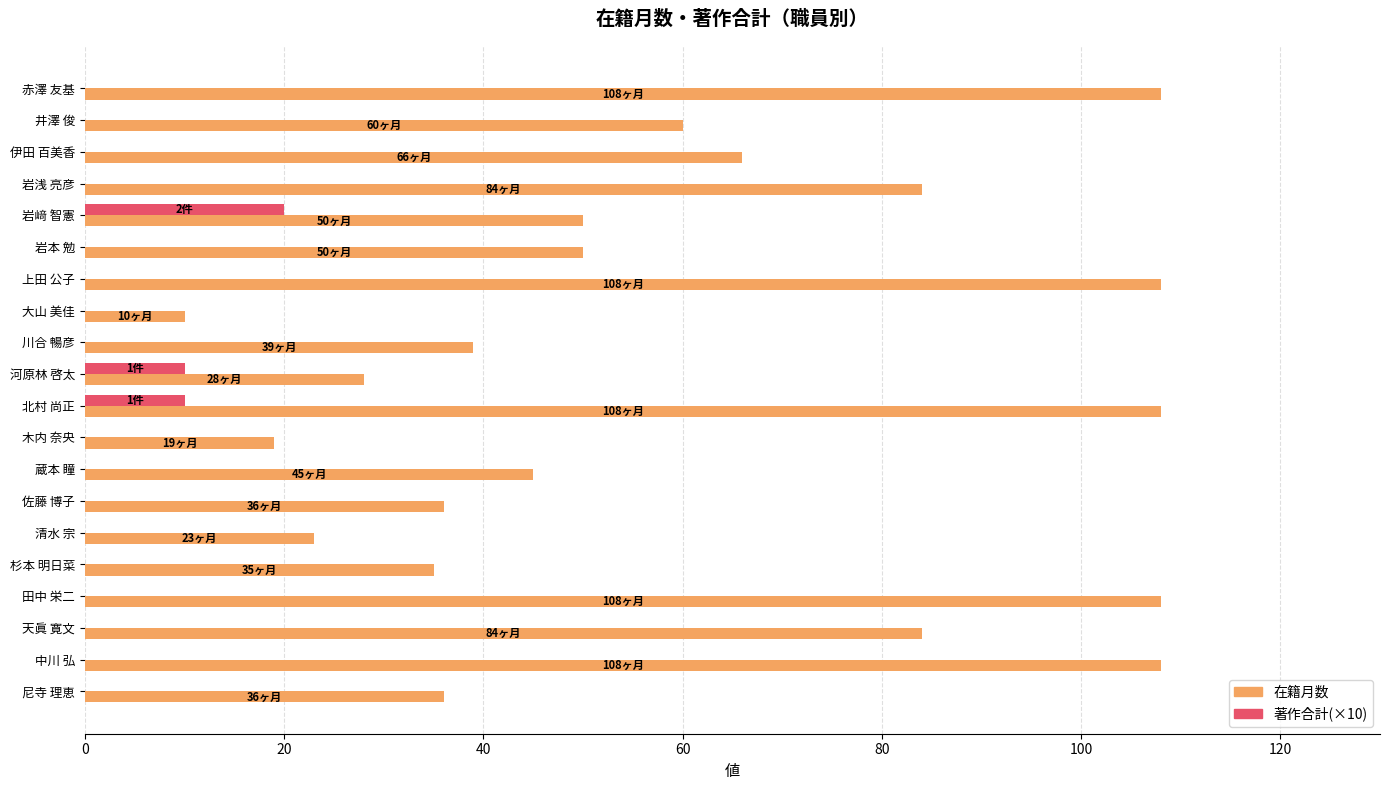

Which series changed the most between 大山 美佳 and 田中 栄二?

在籍月数